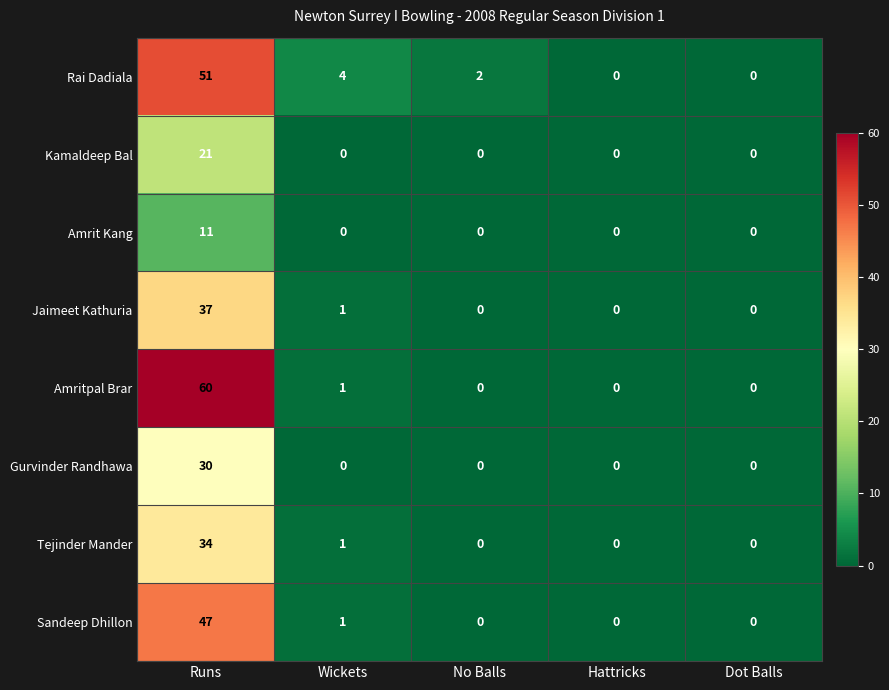

What is the maximum value for Tejinder Mander?

34